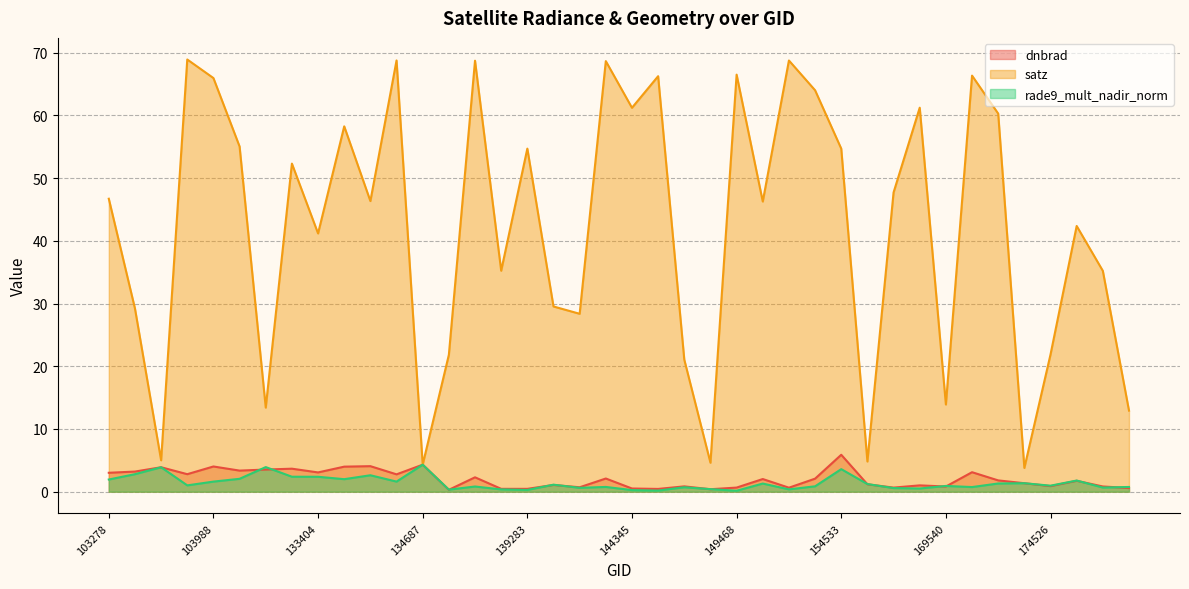

True or false: dnbrad and satz intersect in this chart.

False